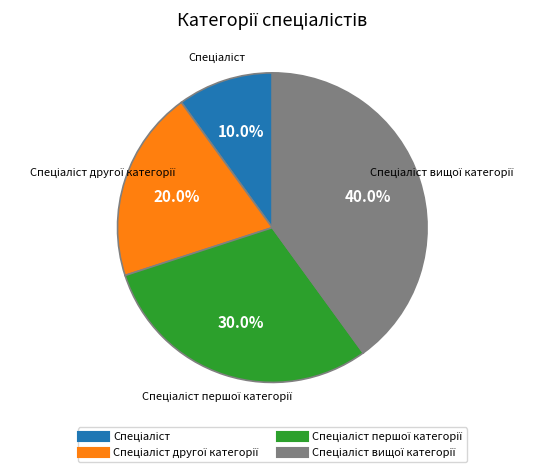

Is there a majority slice in this chart?

No